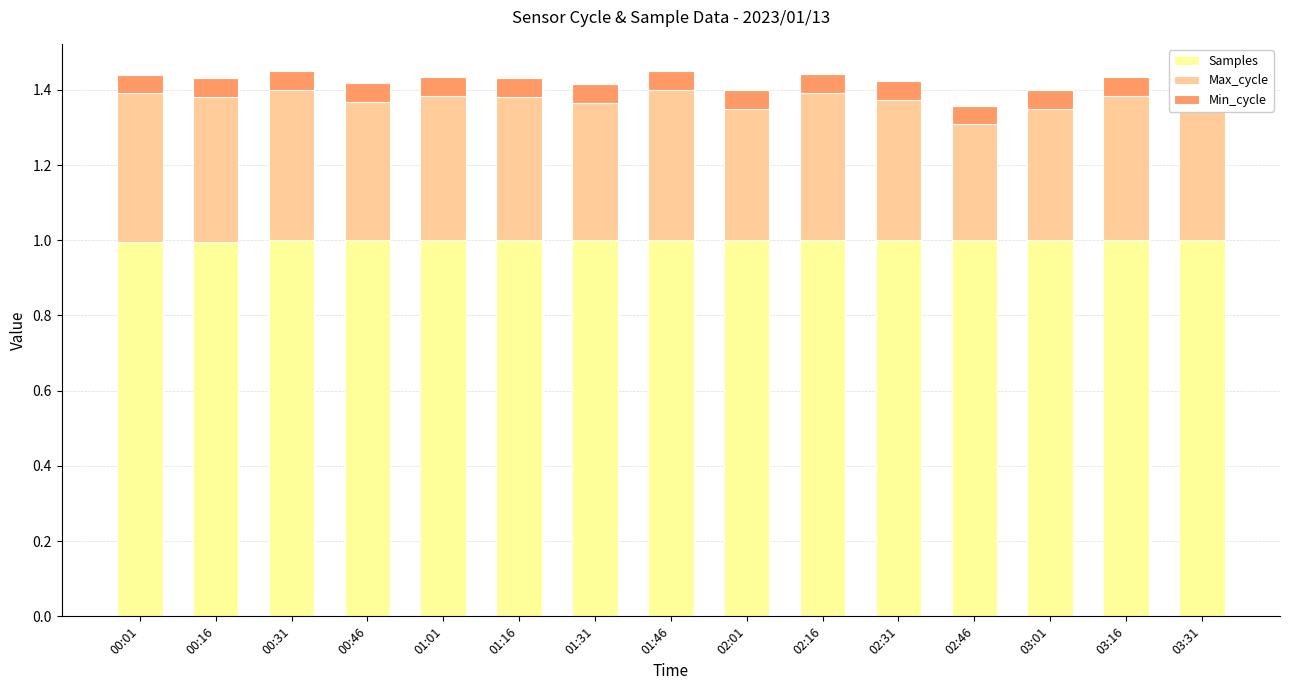

What is the average value of the Min_cycle series?

0.1